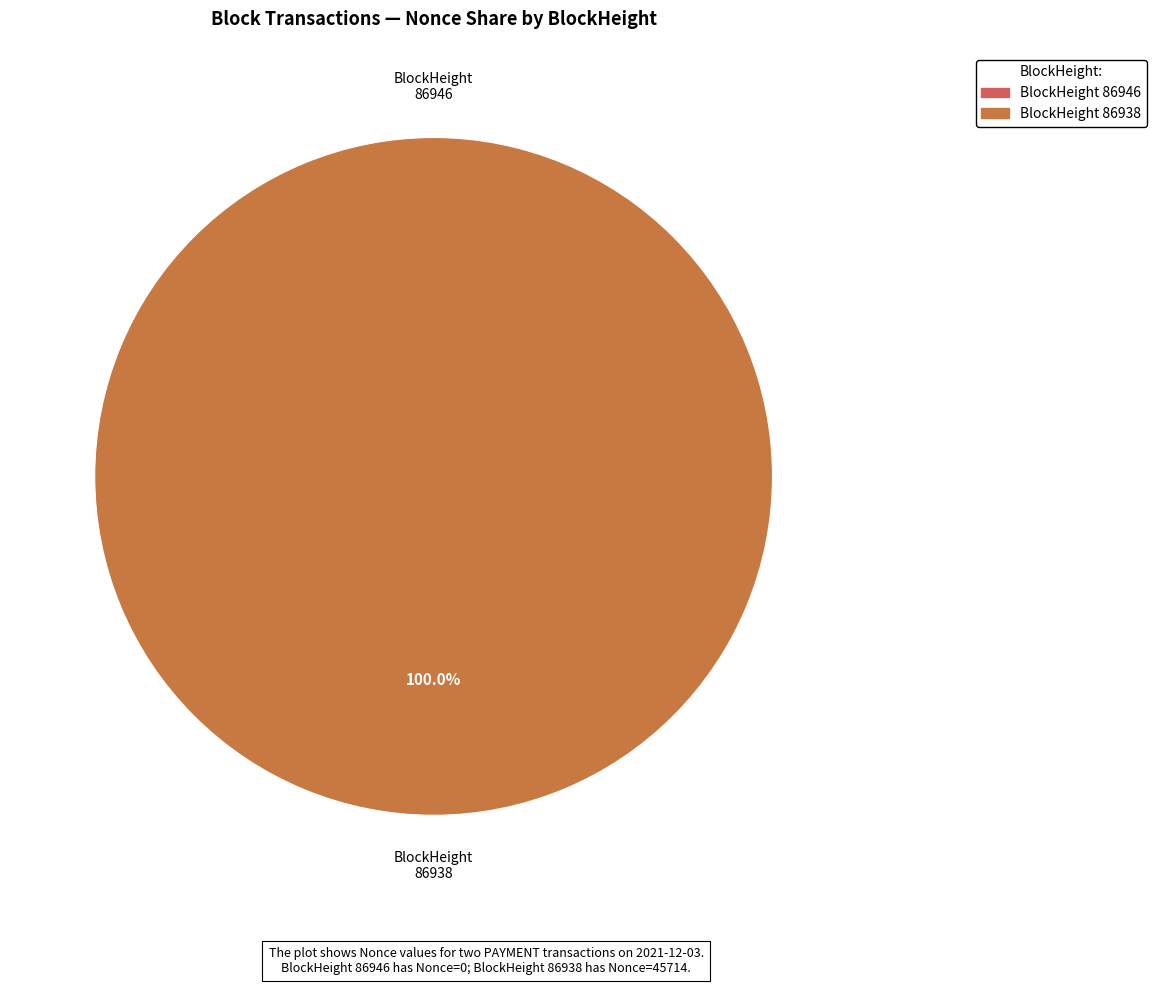

How many segments does this pie chart have?

2